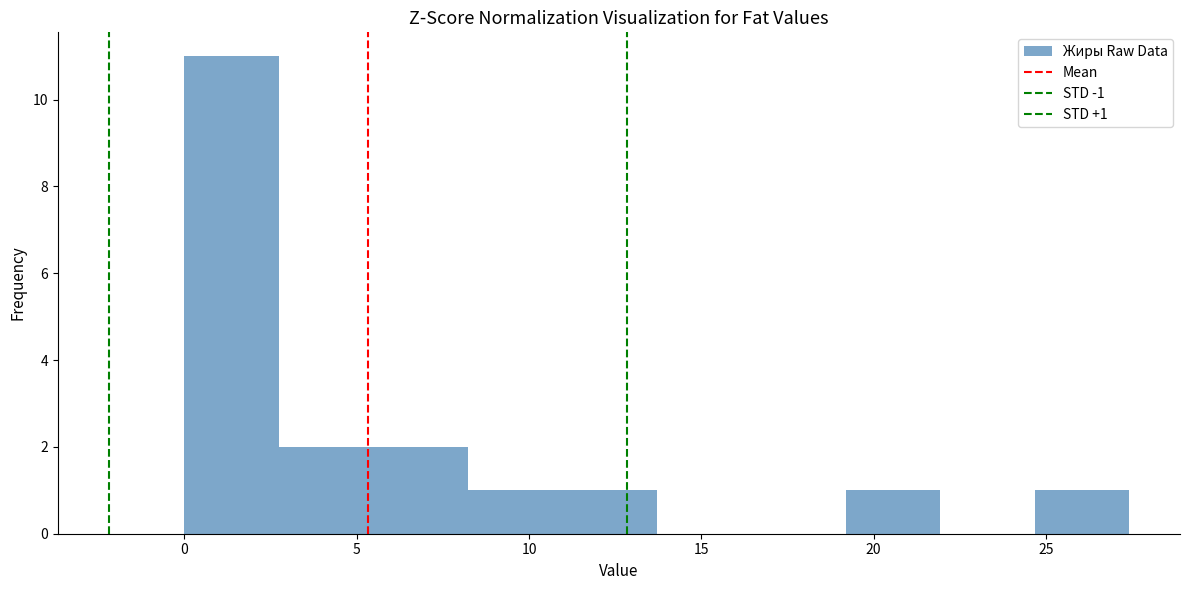

Over which range of the x-axis is the bar tallest?

0.0 to 2.5